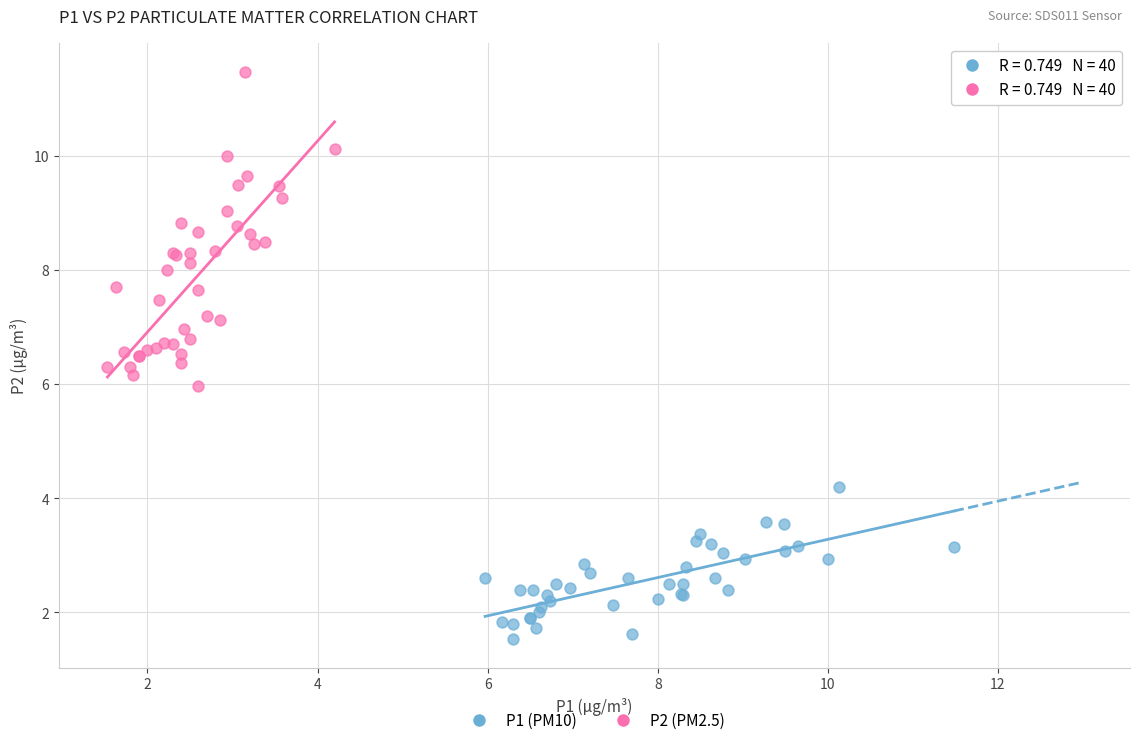

Which series reaches the minimum Y coordinate?

P1 (PM10)